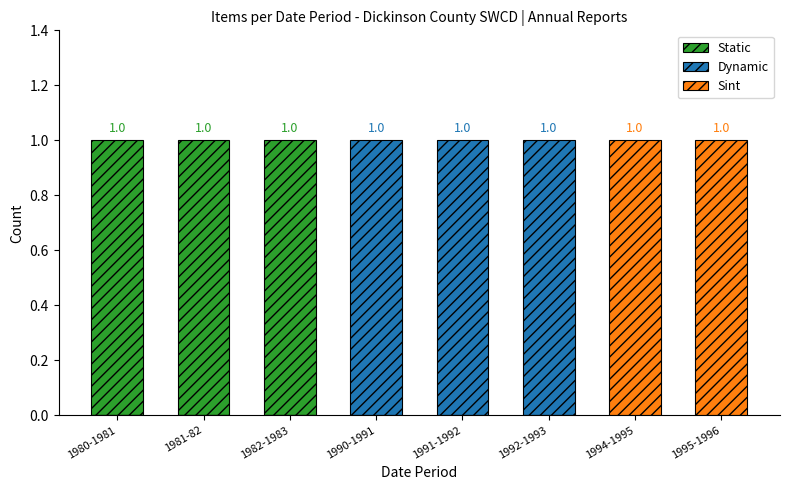

What is the spread (max minus min) of values at 1992-1993?

1